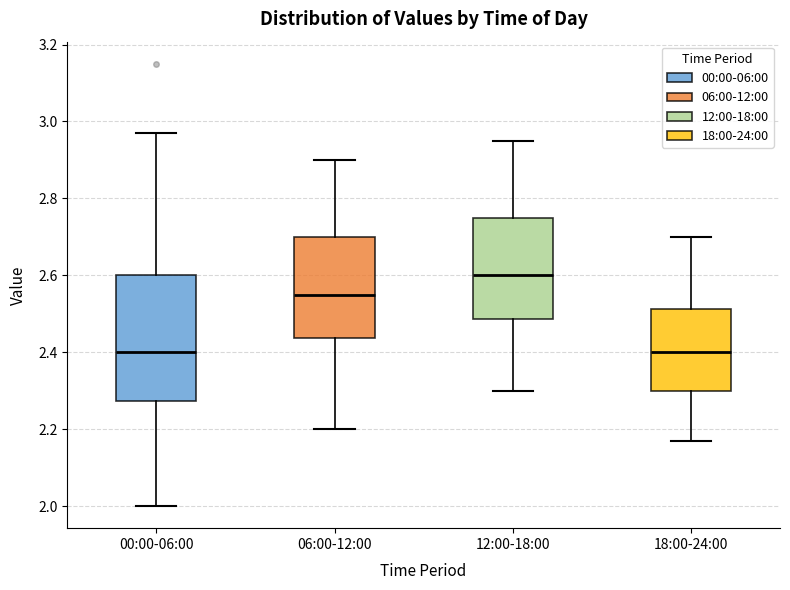

Where does the median line of the box for 06:00-12:00 sit on the y-axis? The values are not printed on the chart, so give them approximately, as read against the axis.

2.56